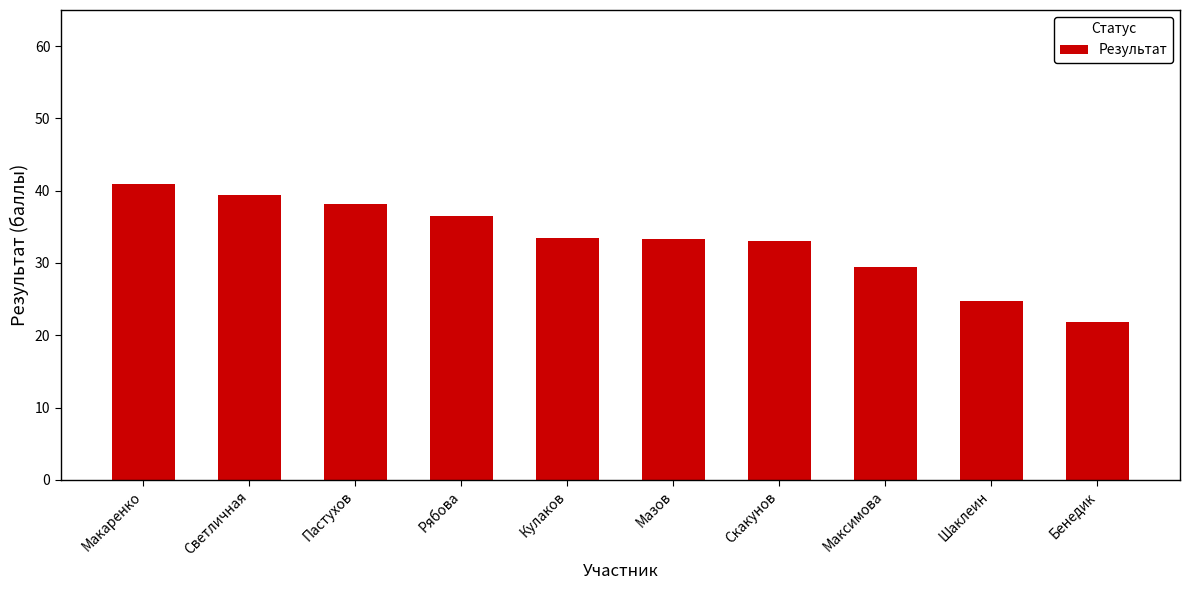

What is the label of the 5th bar from the left?

Кулаков